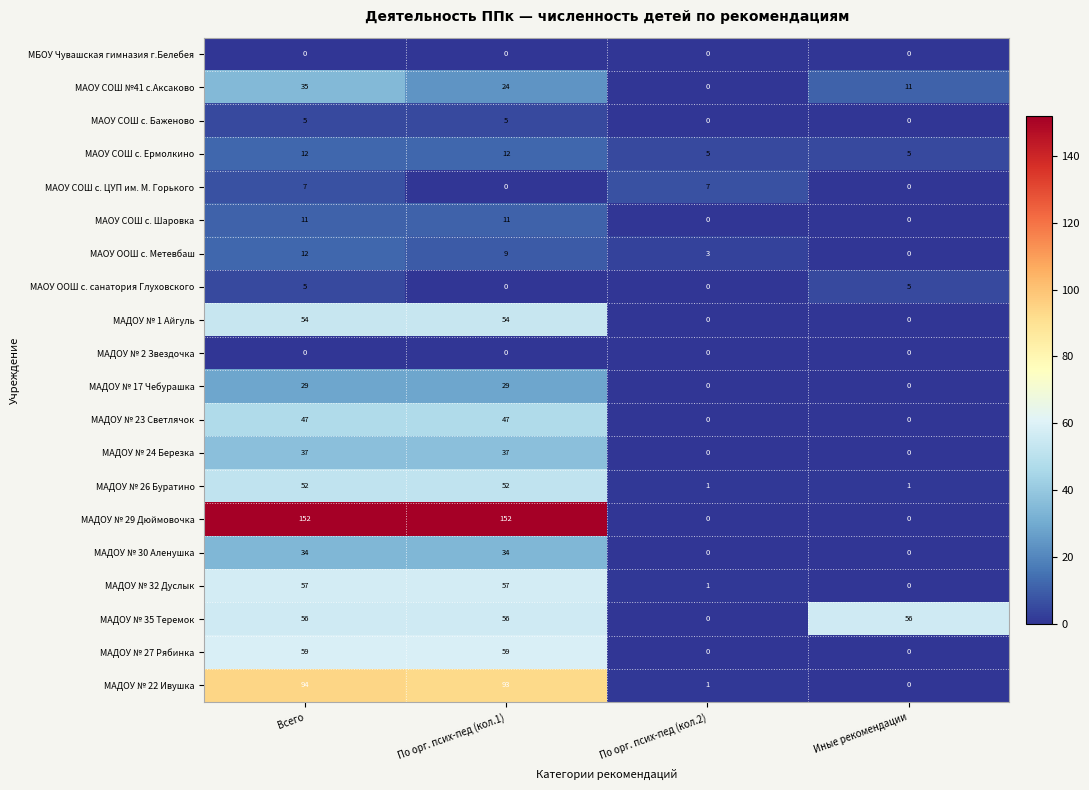

What is the sum of all МАОУ СОШ с. Ермолкино values?

34